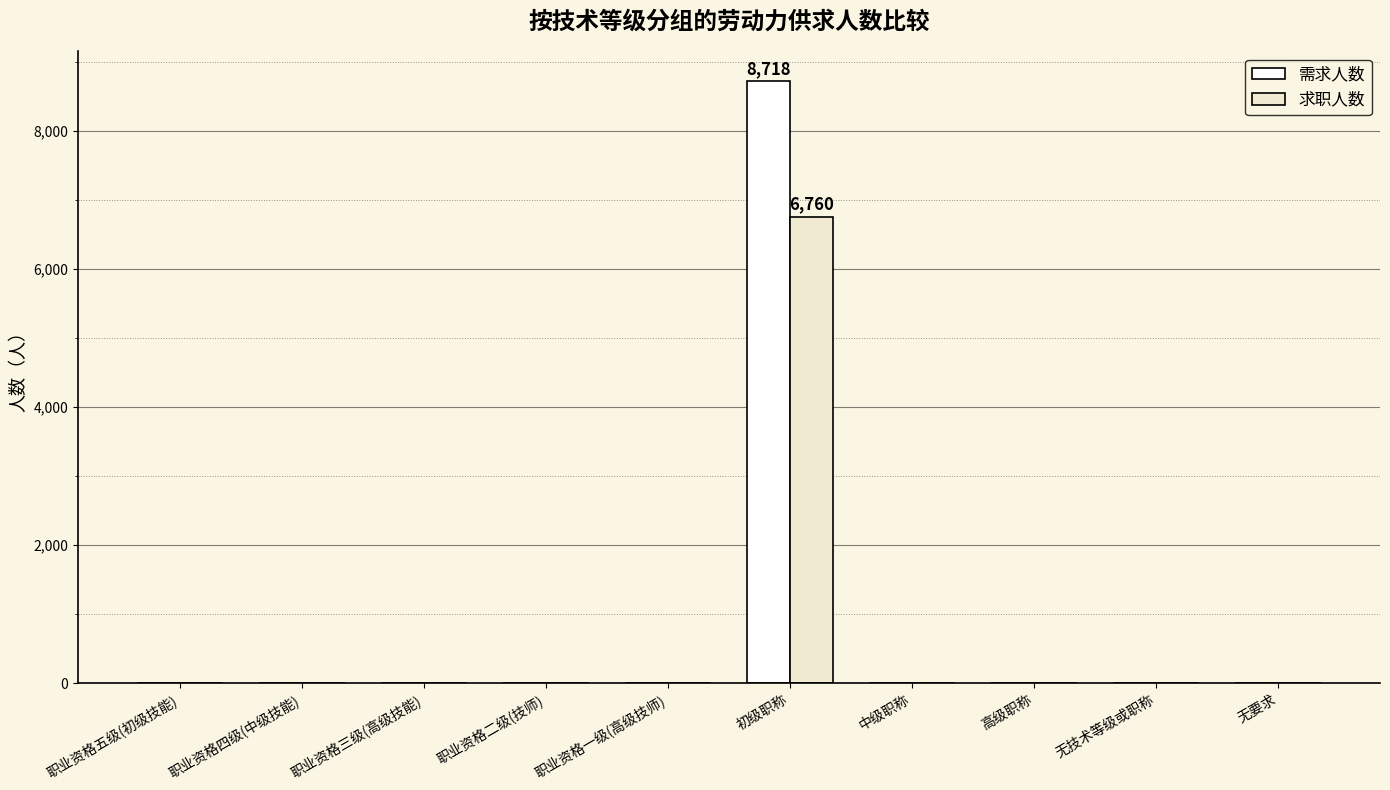

Reading left to right, what are all the values shown in this chart?

需求人数: 0	0	0	0	0	8718	0	0	0	0
求职人数: 0	0	0	0	0	6760	0	0	0	0